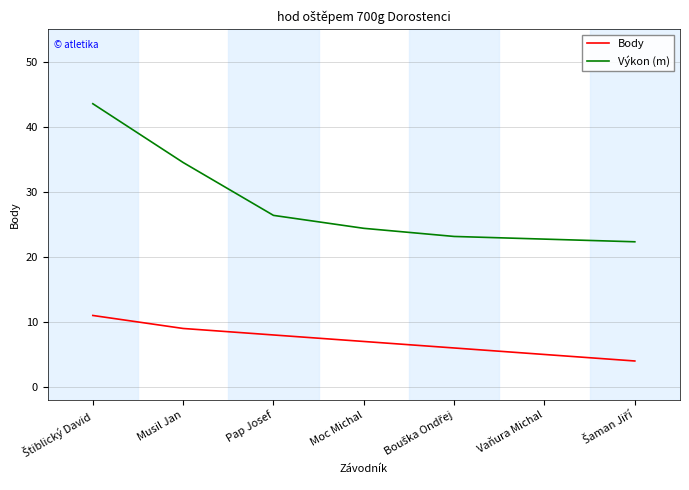

How many lines are shown in the chart?

2